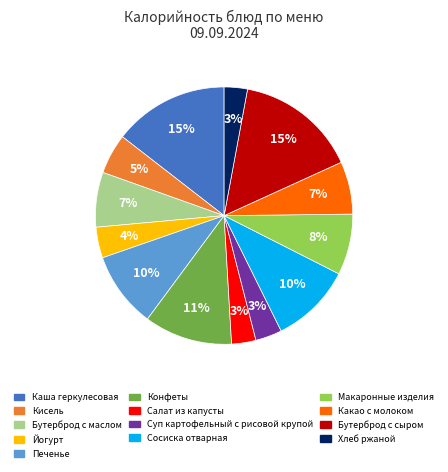

To the nearest percent, what is the combined percentage of Хлеб ржаной and Бутерброд с маслом?

10%